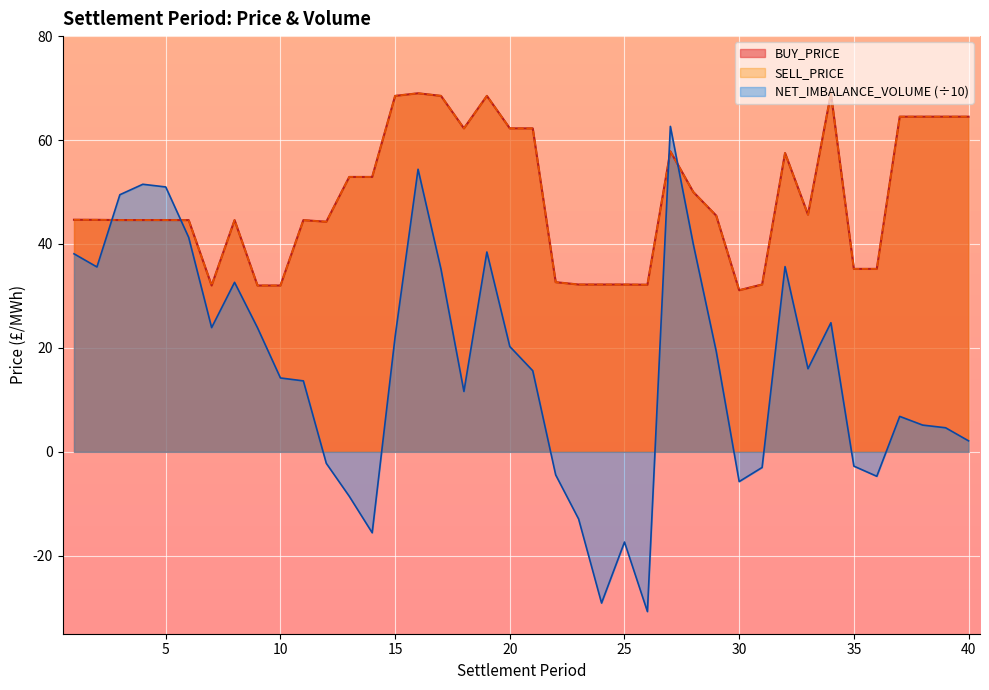

Reading right to left, transcribe all the data shown in this chart.

BUY_PRICE: 64.5	64.5	64.5	64.5	35.2	35.2	68.9	45.7	57.5	32.2	31.1	45.5	50.0	57.8	32.2	32.2	32.2	32.2	32.7	62.2	62.2	68.5	62.2	68.5	69.0	68.5	52.9	52.9	44.3	44.6	32.0	32.0	44.6	32.0	44.6	44.6	44.6	44.6	44.7	44.7
SELL_PRICE: 64.5	64.5	64.5	64.5	35.2	35.2	68.9	45.7	57.5	32.2	31.1	45.5	50.0	57.8	32.2	32.2	32.2	32.2	32.7	62.2	62.2	68.5	62.2	68.5	69.0	68.5	52.9	52.9	44.3	44.6	32.0	32.0	44.6	32.0	44.6	44.6	44.6	44.6	44.7	44.7
NET_IMBALANCE_VOLUME: 2.1	4.6	5.1	6.8	-4.7	-2.8	24.8	16.0	35.6	-3.0	-5.7	19.3	40.0	62.6	-30.7	-17.4	-29.1	-12.9	-4.4	15.6	20.3	38.5	11.6	35.2	54.4	22.2	-15.6	-8.5	-2.2	13.7	14.2	23.9	32.6	23.9	41.3	51.0	51.5	49.5	35.6	38.1